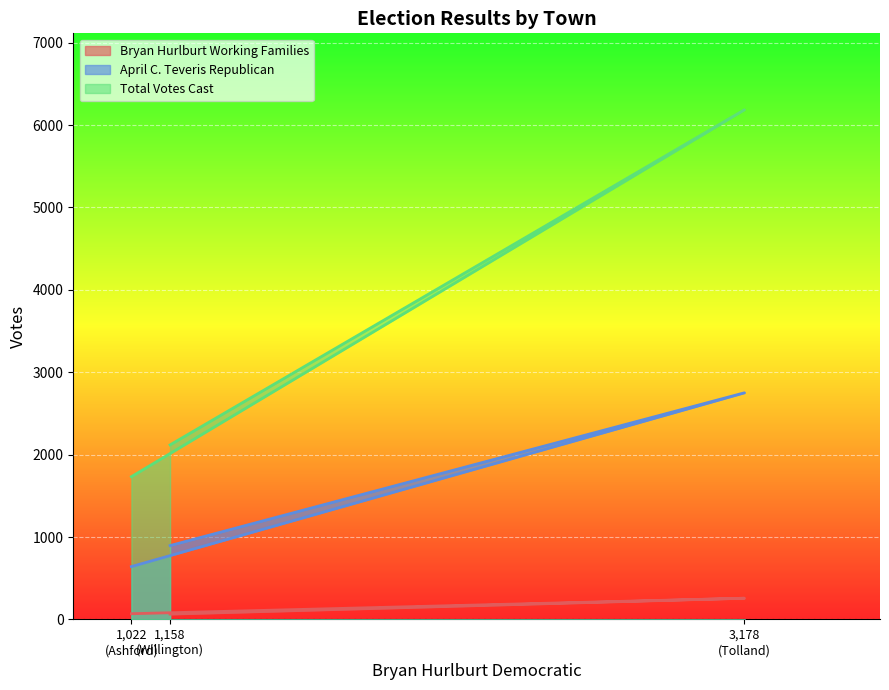

What is the minimum value for Total Votes Cast?

1732